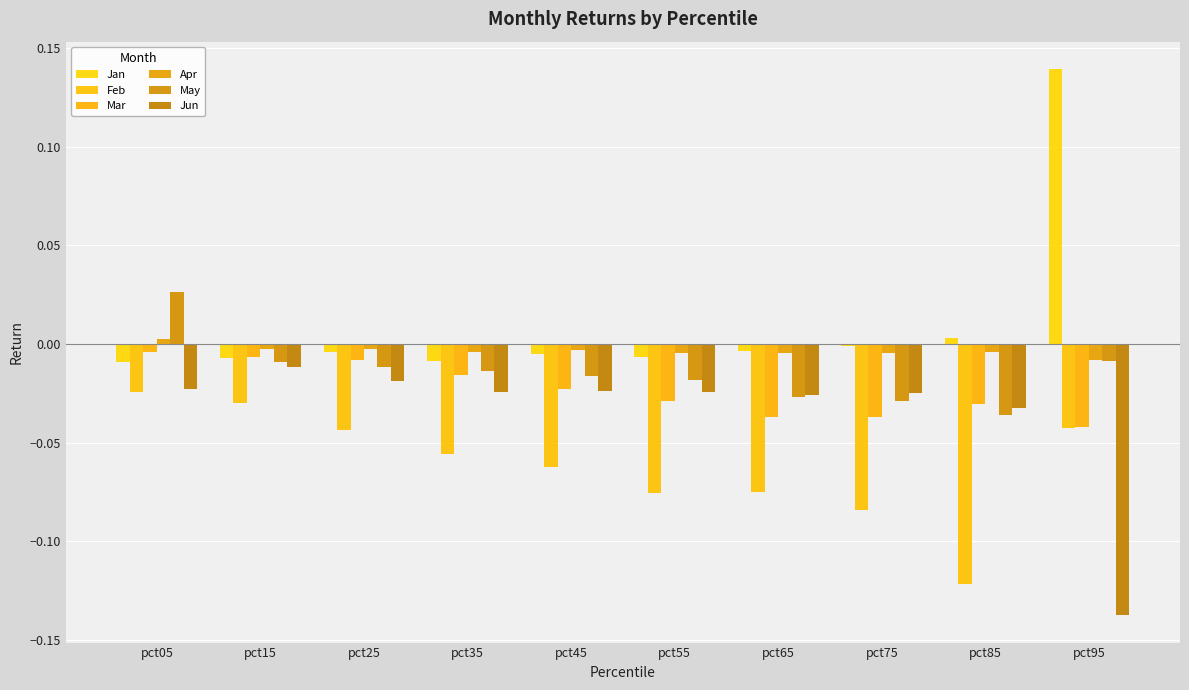

Which label corresponds to the largest value in the chart?

pct95